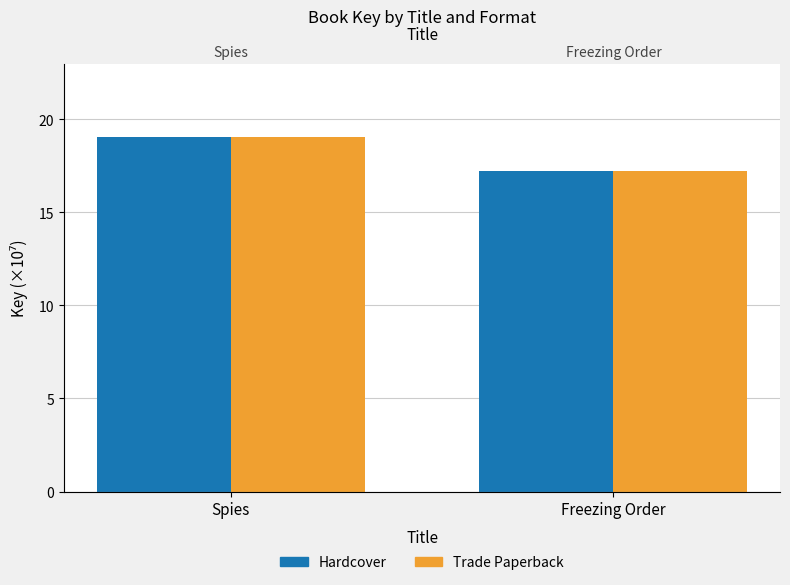

Where is Hardcover nearest to the value 18?

Freezing Order